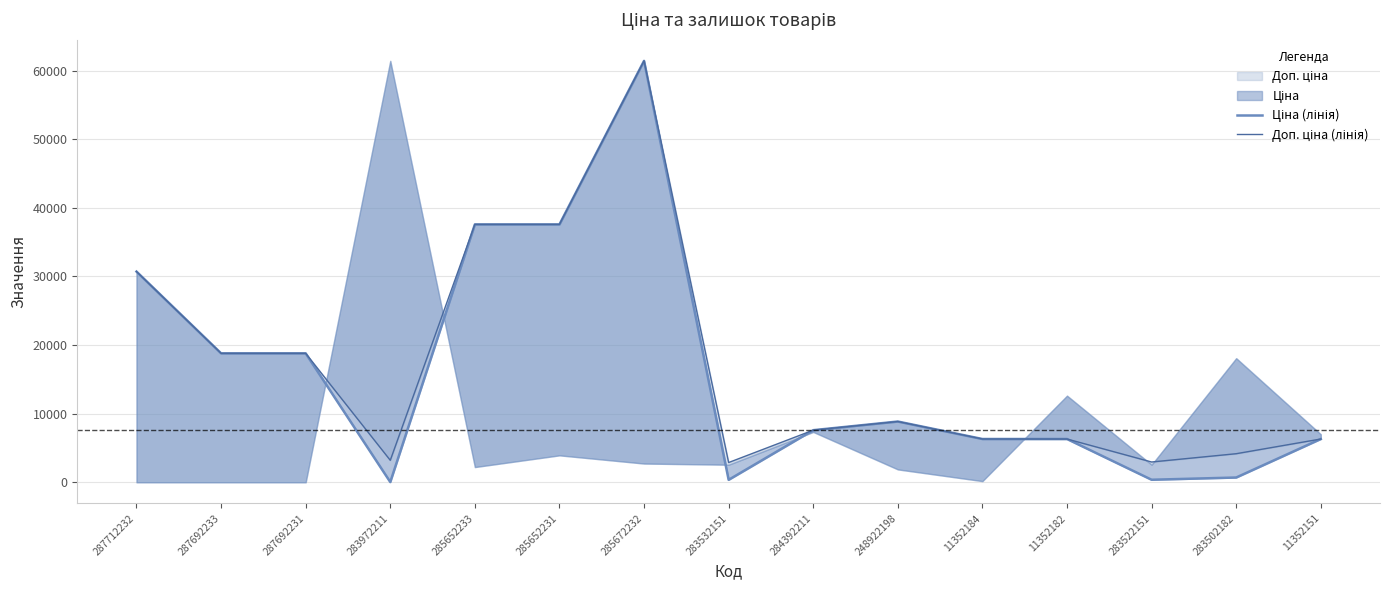

What is the label of the 11th point from the right?

285652233